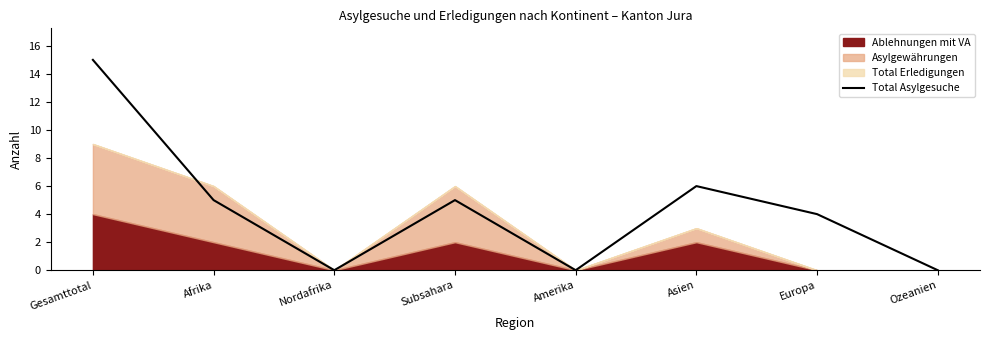

List the labels in order of value, smallest first.

Nordafrika, Amerika, Ozeanien, Europa, Afrika, Subsahara, Asien, Gesamttotal